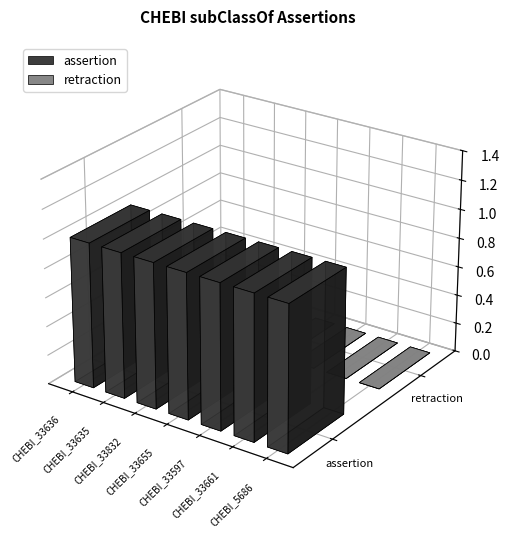

How many bars are there in total?

14